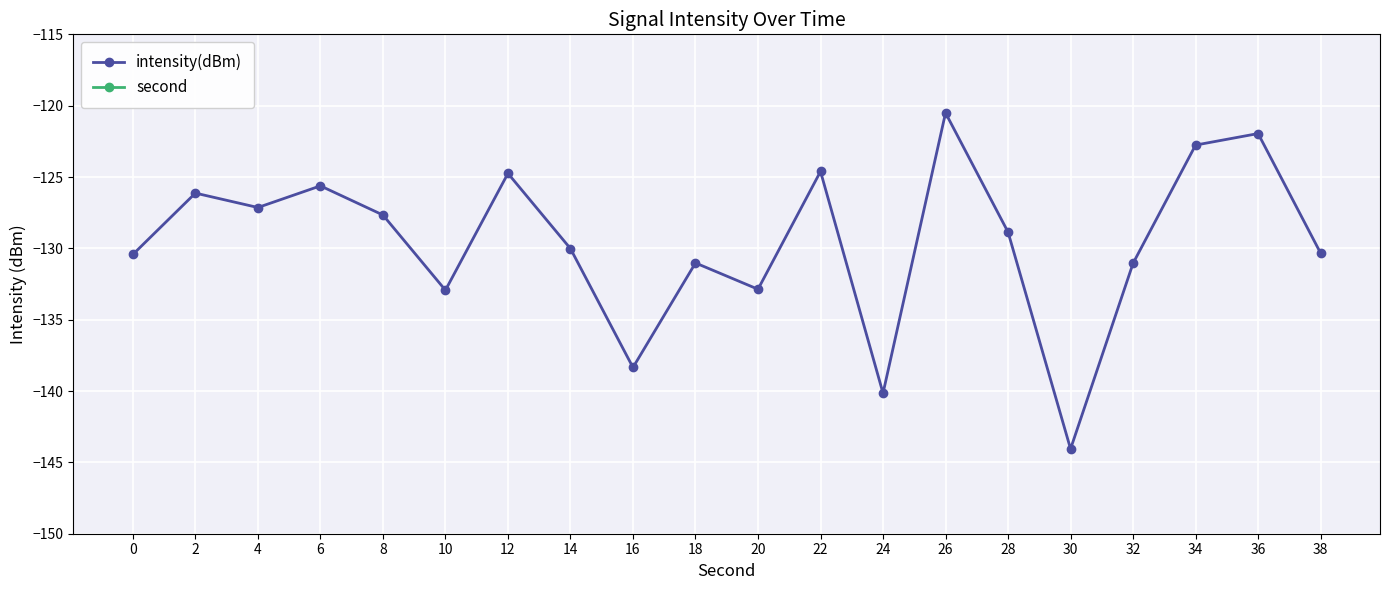

True or false: intensity(dBm) and second cross at least once.

False